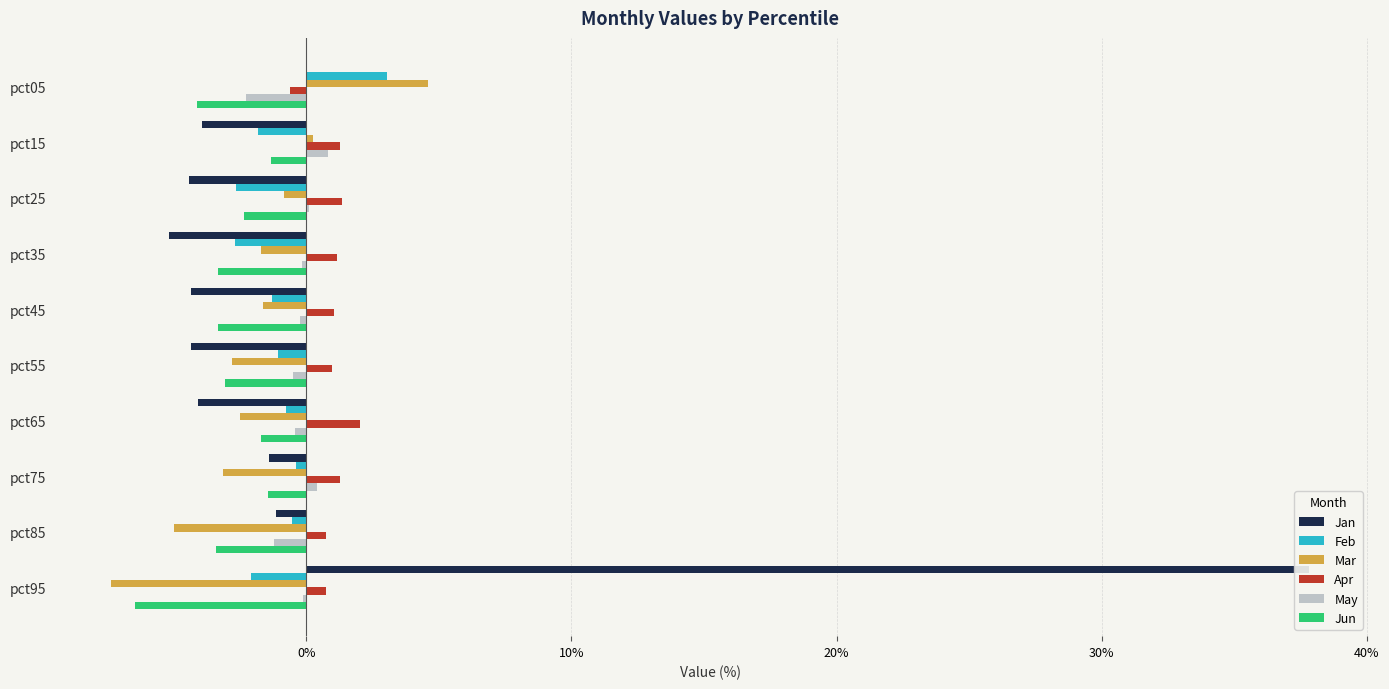

How many groups of bars are there?

10